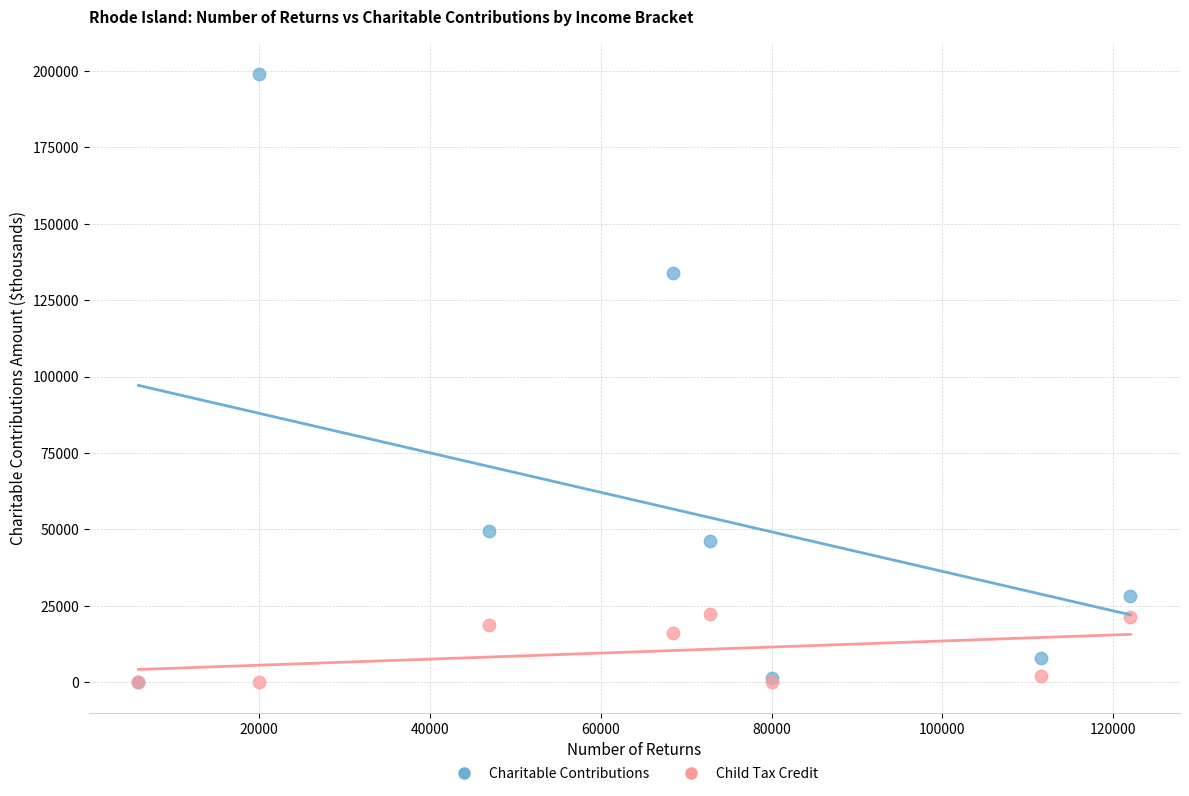

Across all series, what Y value is closest to 99507?

133914